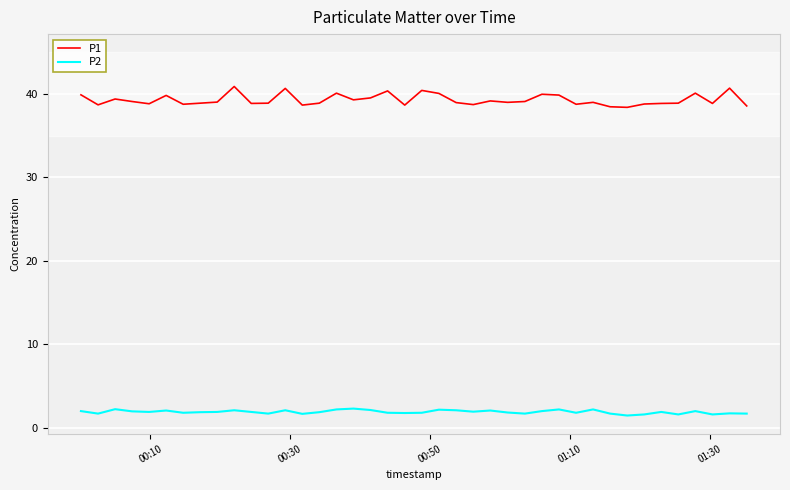

How many lines are shown in the chart?

2